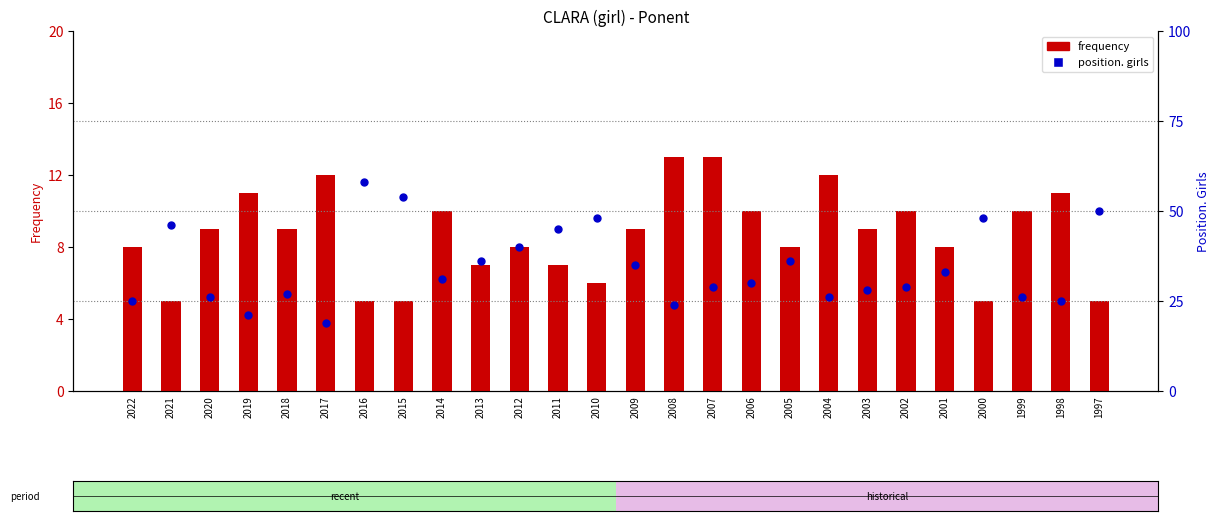

At which category is the sum across all series the highest?

2016